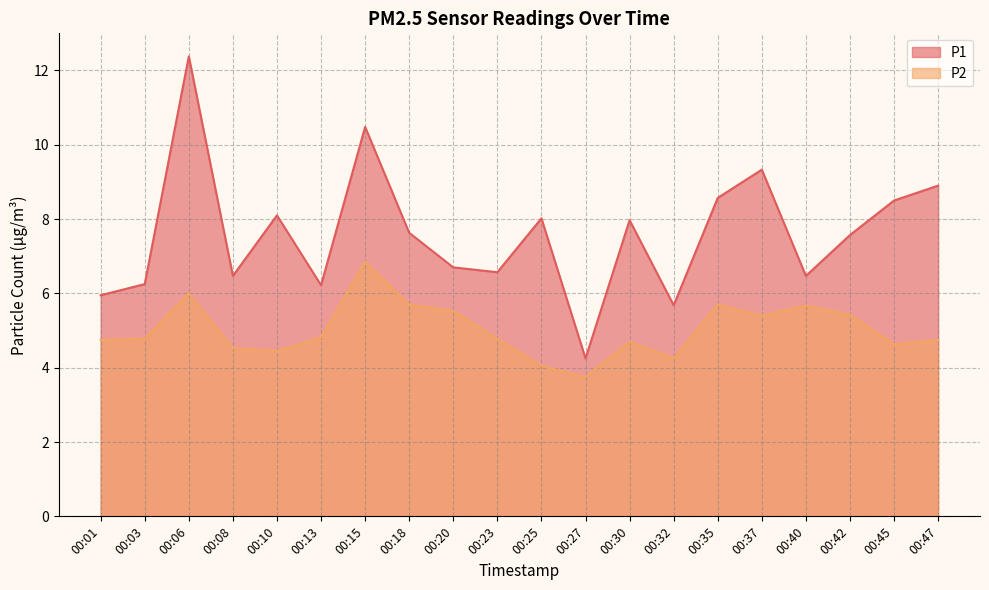

What is the total value across all series at 00:37?

14.7